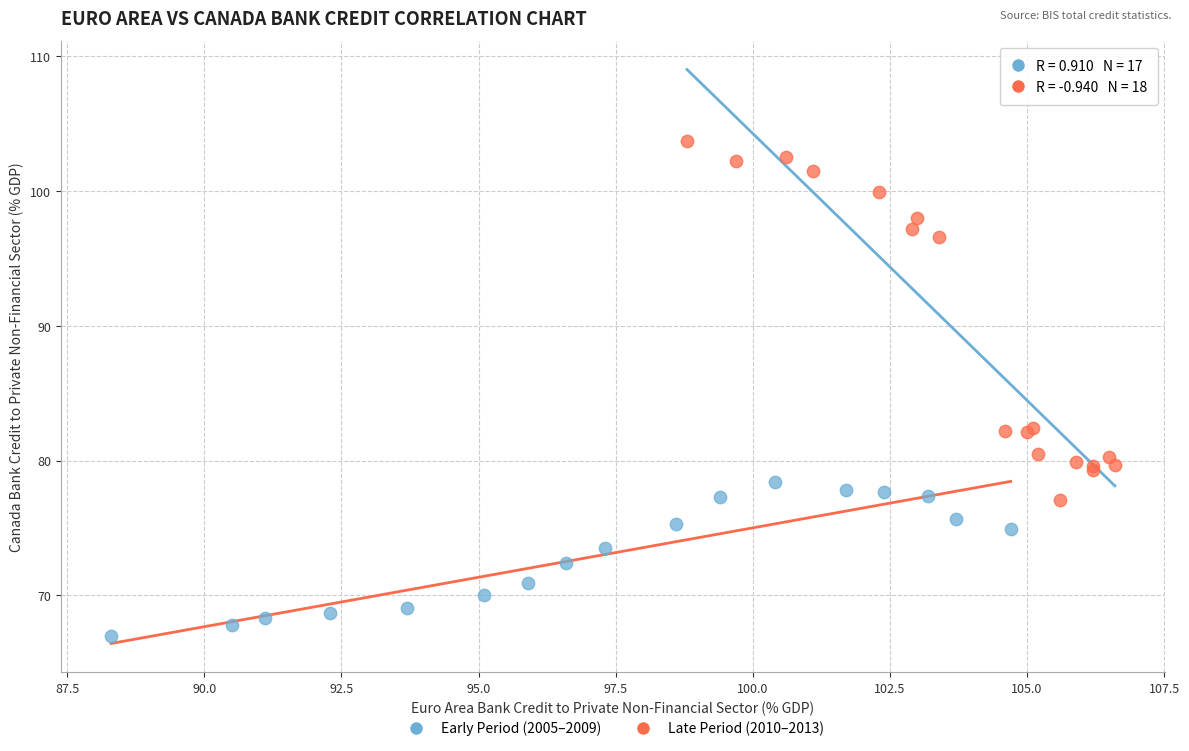

Which series has the widest spread of Y values?

Late Period (2010–2013)